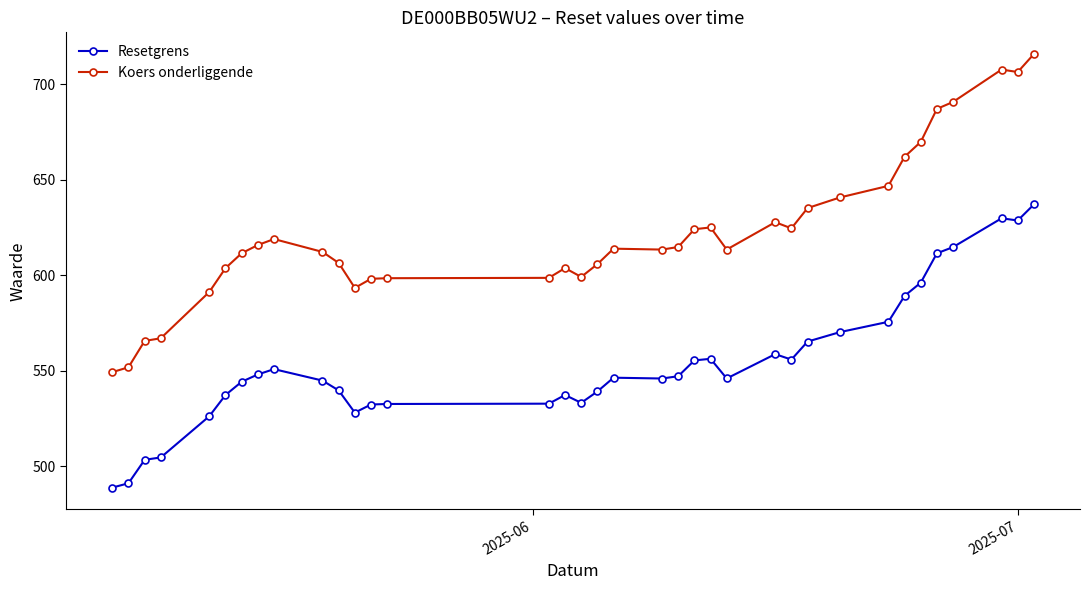

What is the maximum value shown in the chart?

715.9